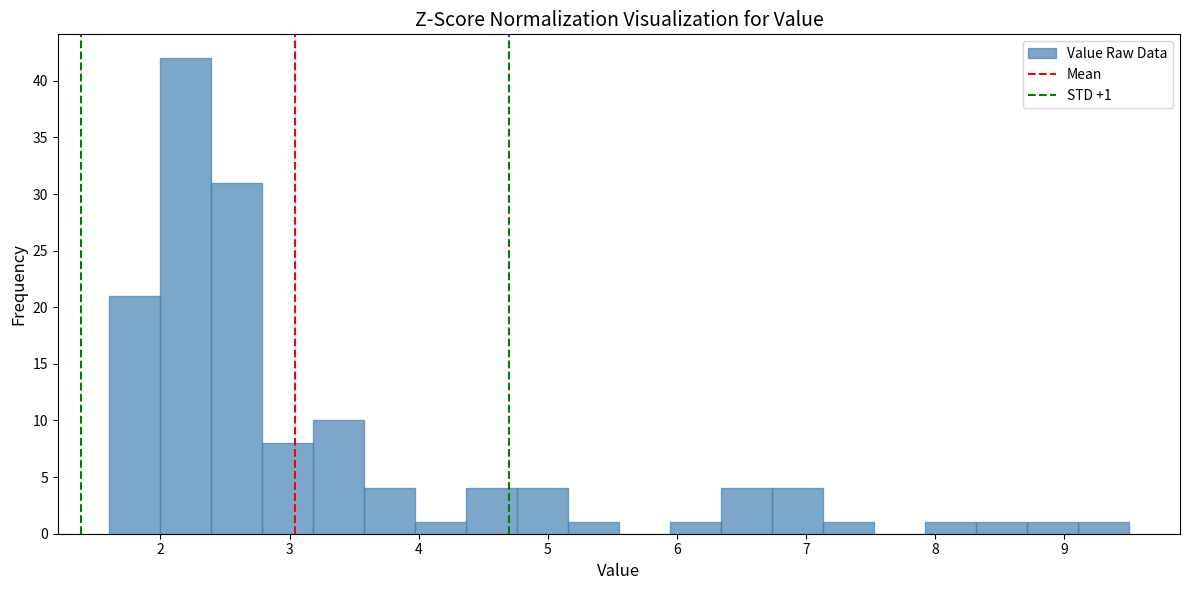

Around what value on the x-axis is the tallest bar? Give the approximate position of its centre, as read against the axis.

2.2